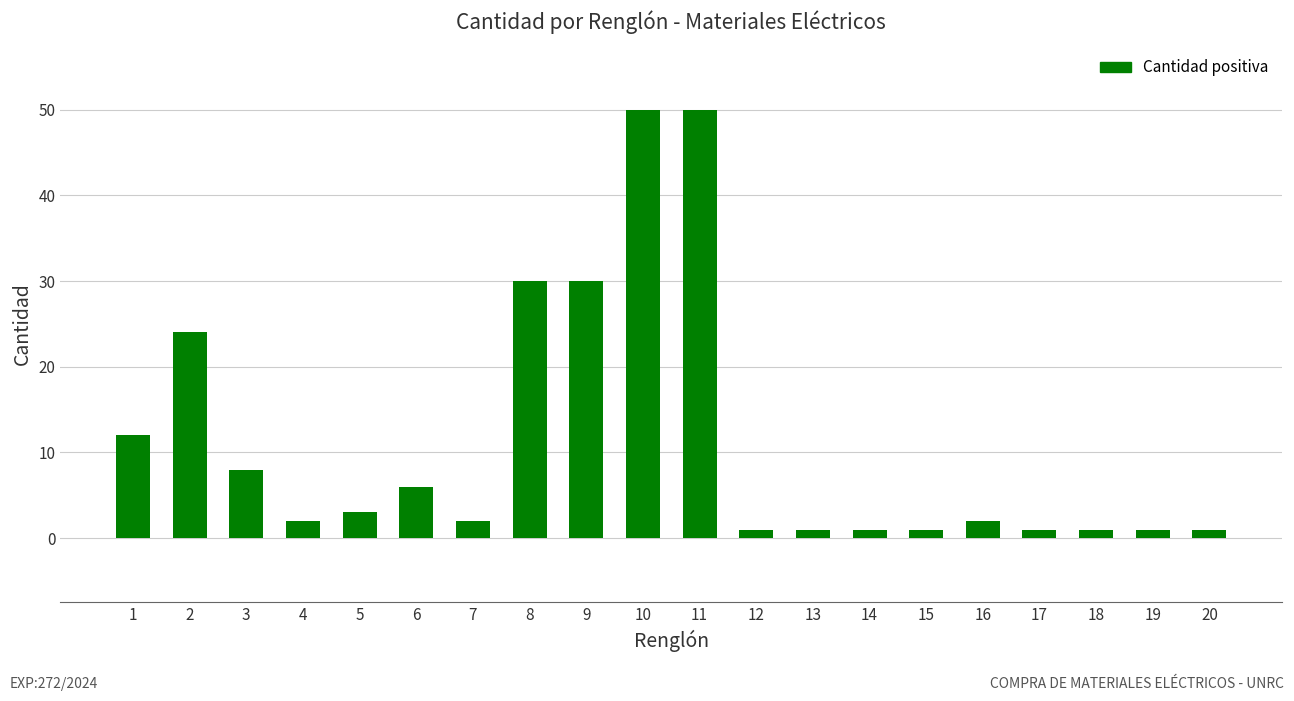

The chart shows a value of 8 at 3. True or false?

True